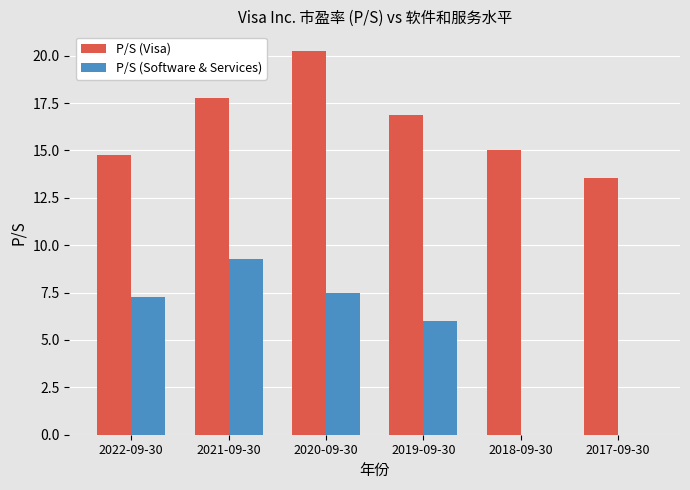

The value of P/S (Software & Services) at 2022-09-30 is 7.3. True or false?

True